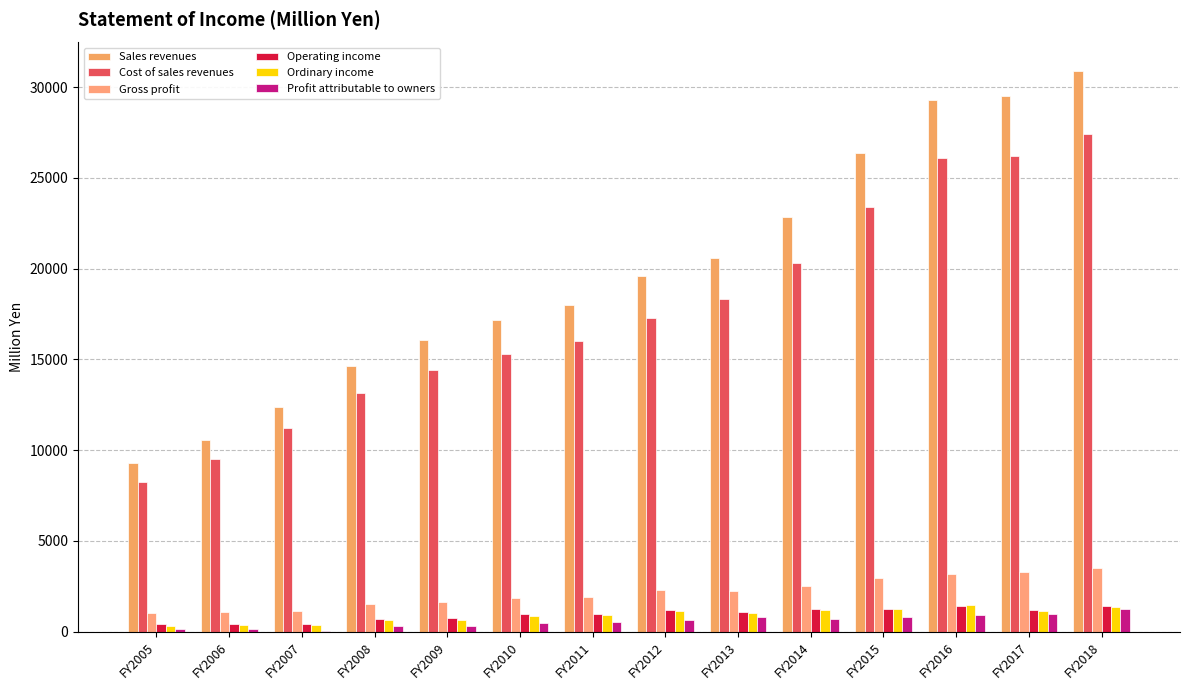

Between FY2006 and FY2013, which series saw the biggest shift?

Sales revenues